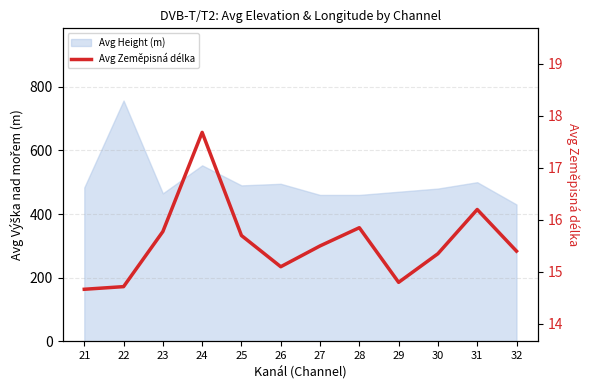

What is the value of the 1st point from the left?

14.7